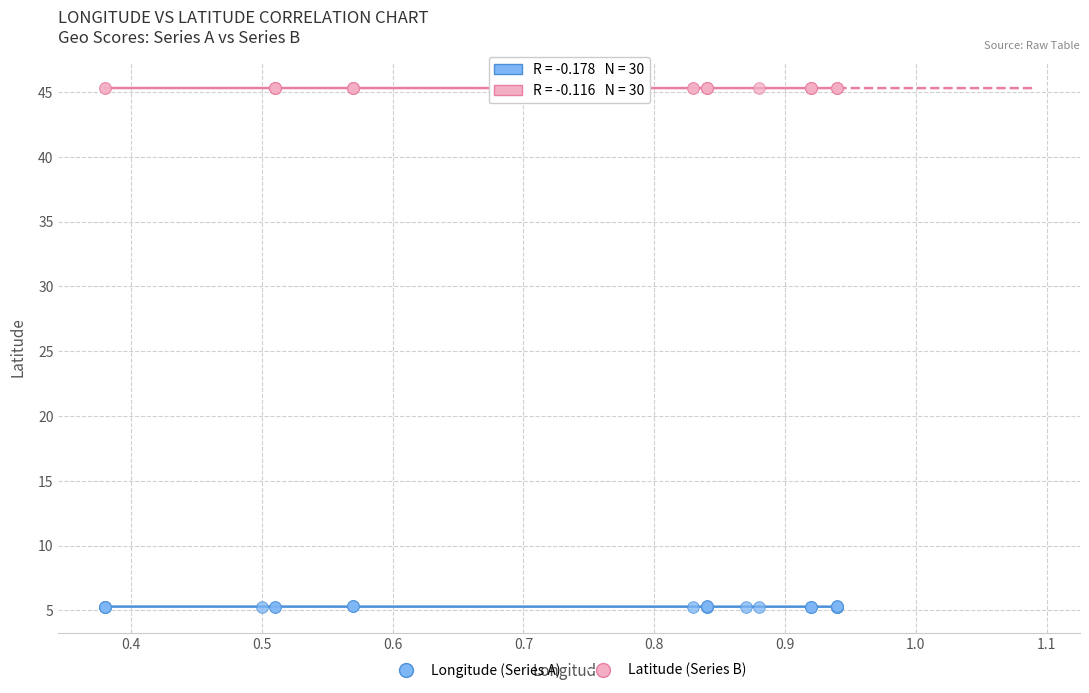

Which series reaches the maximum Y coordinate?

Latitude (Series B)